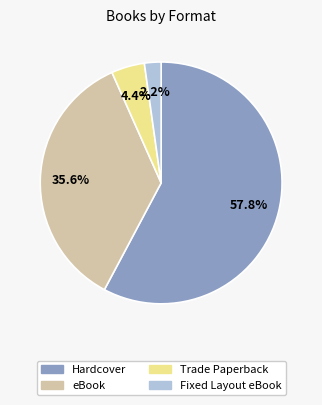

Do Hardcover and Trade Paperback together represent more than half of the pie?

Yes